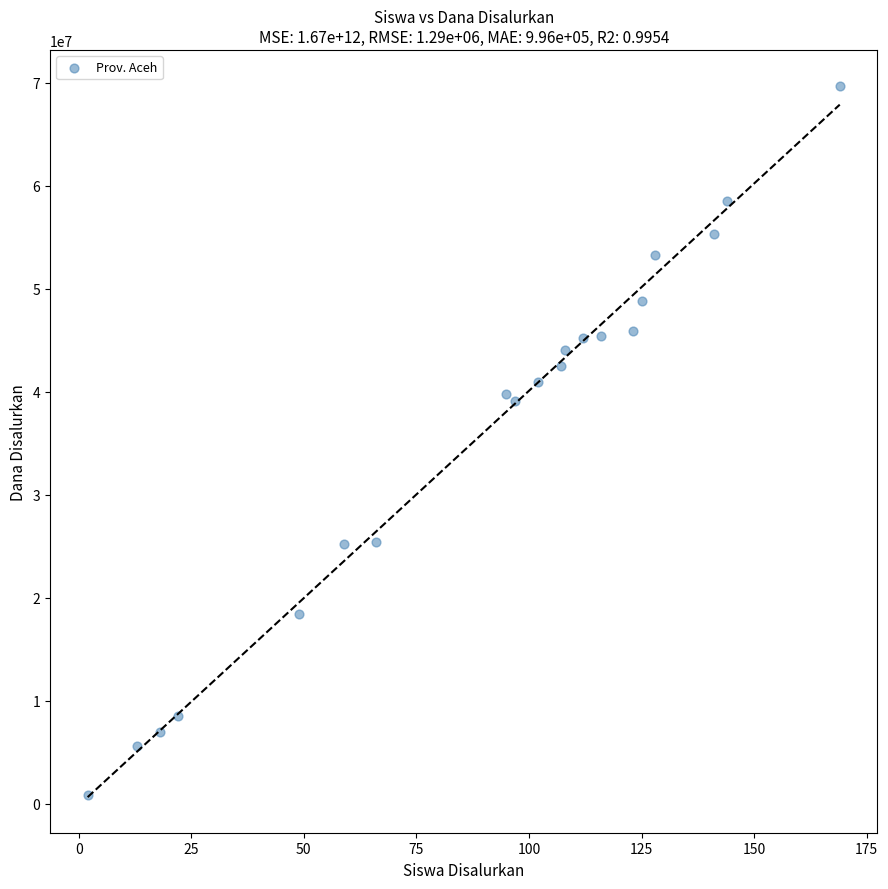

What is the range of X values (max minus min)?

167